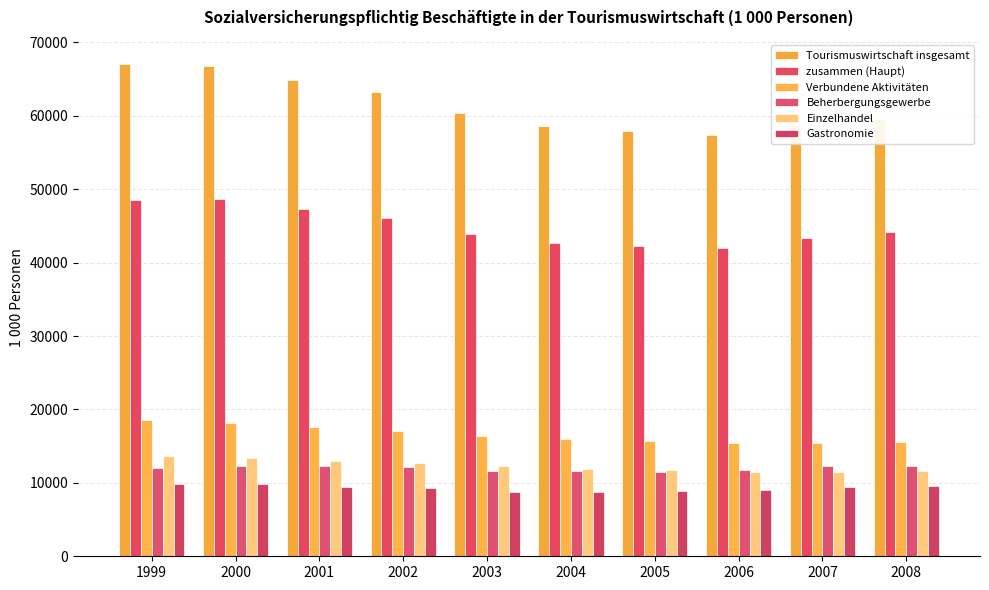

At 2007, list the series in order from smallest to largest.

Gastronomie, Einzelhandel, Beherbergungsgewerbe, Verbundene Aktivitäten, zusammen (Haupt), Tourismuswirtschaft insgesamt